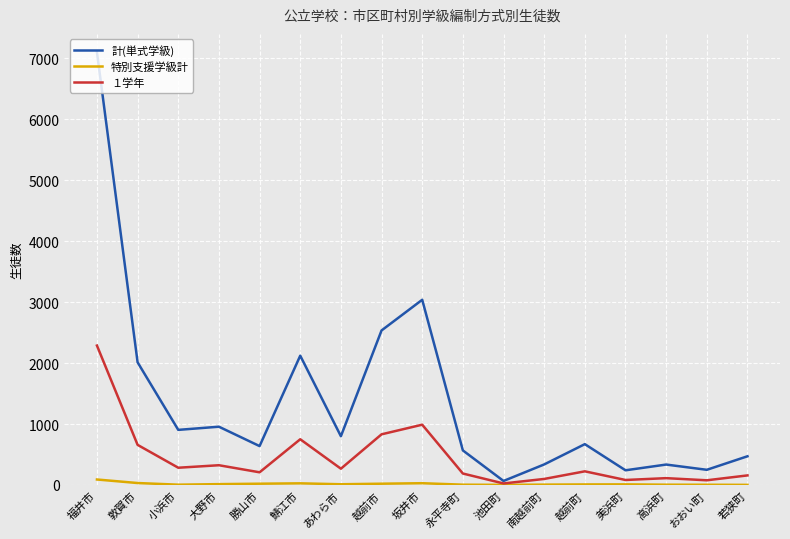

Which series has the largest total across all categories?

計(単式学級)